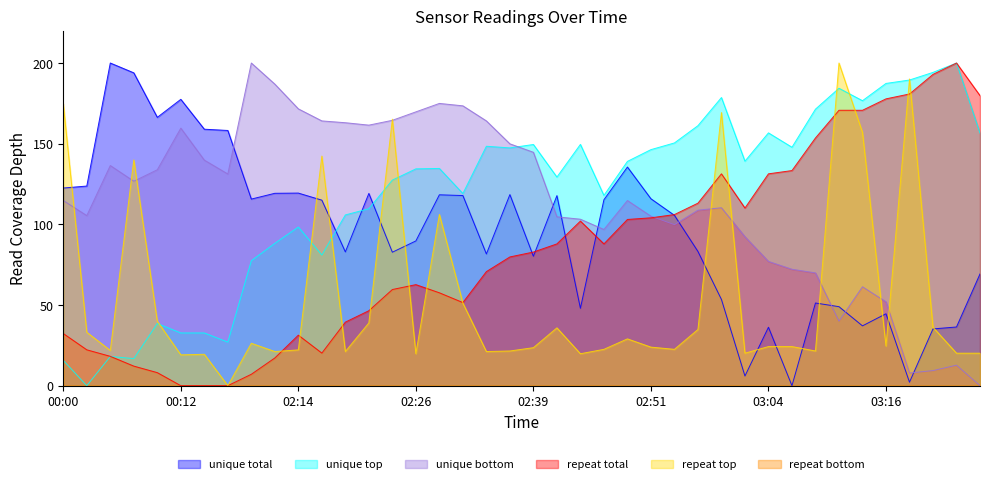

What is the label of the 38th point from the left?

03:21